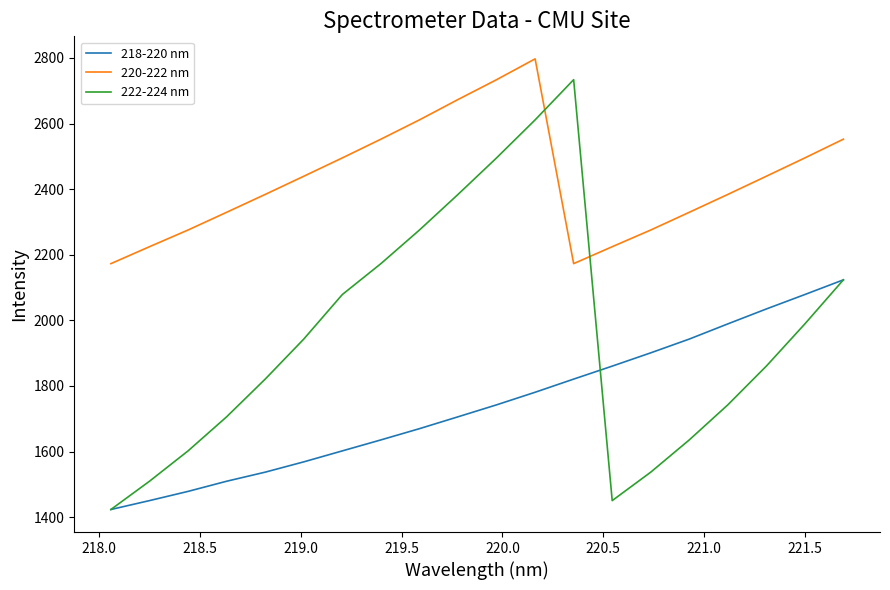

Does the chart display data point markers on the line(s)?

No